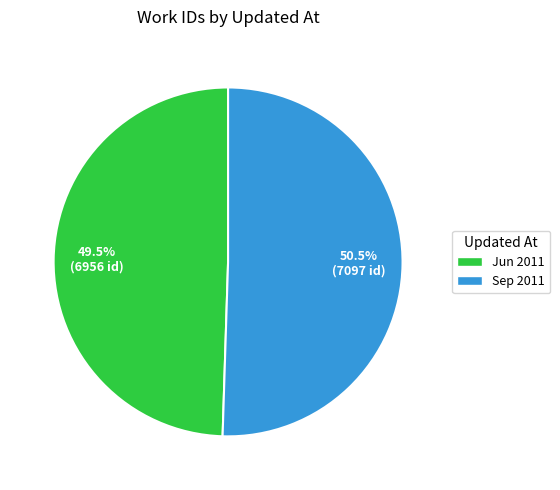

Combined, do Jun 2011 and Sep 2011 account for over 50%?

Yes